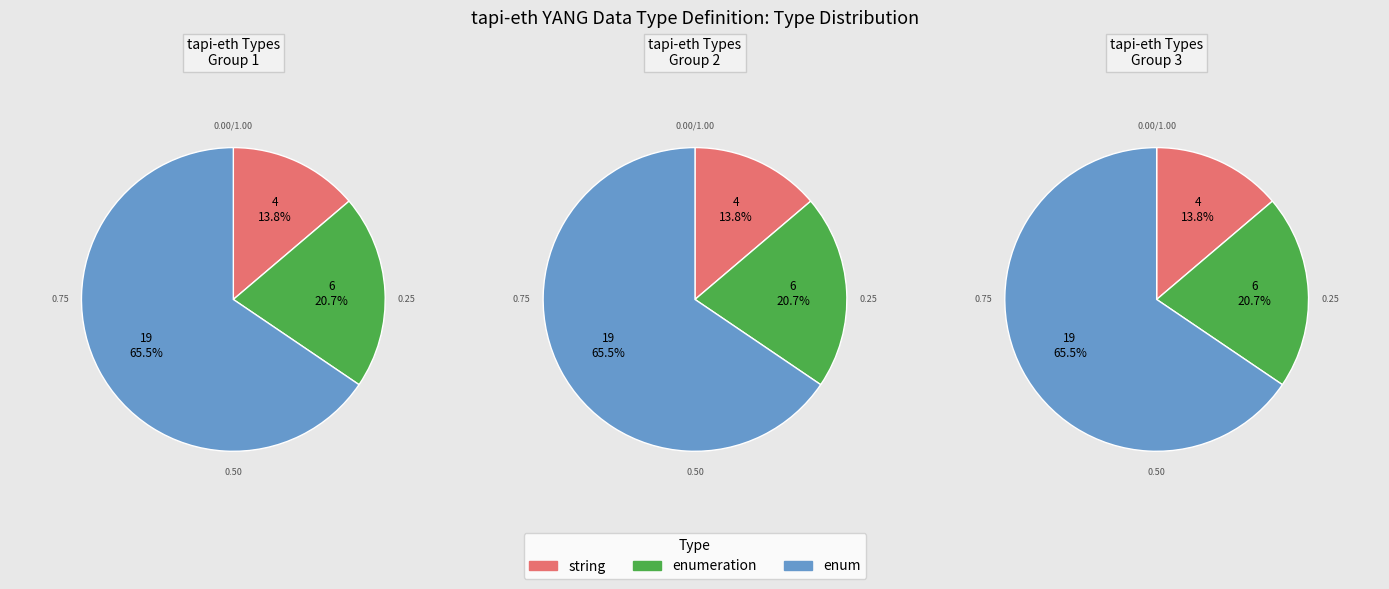

Is series_values_3 the majority of the pie?

Yes